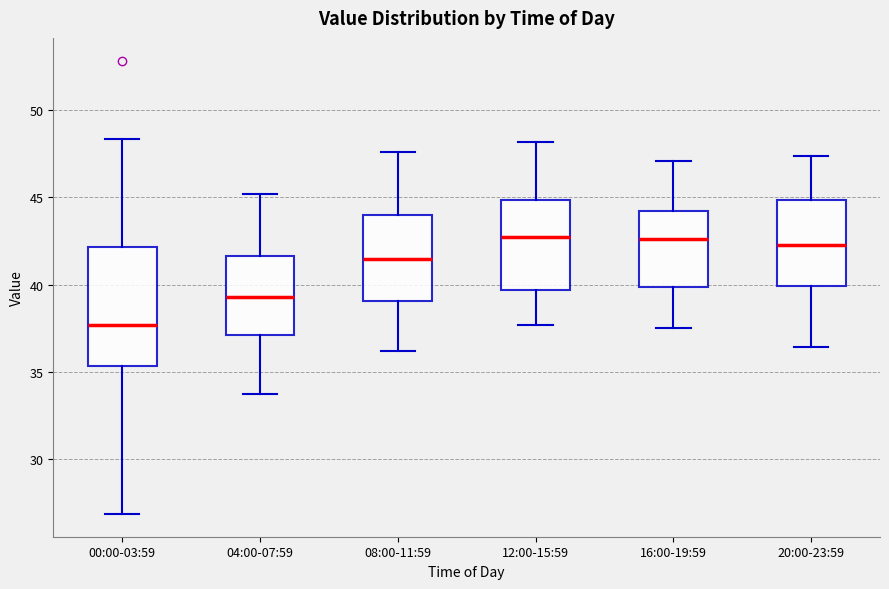

Reading left to right, read every box against the y-axis: the position of its median line, the range the box covers, and the ends of its whiskers. The values are not printed on the chart, so give them approximately, as read against the axis.

00:00-03:59: median 37.5, box 35.5 to 42.0, whiskers 27.0 to 48.5
04:00-07:59: median 39.5, box 37.0 to 41.5, whiskers 33.5 to 45.0
08:00-11:59: median 41.5, box 39.0 to 44.0, whiskers 36.0 to 47.5
12:00-15:59: median 42.5, box 39.5 to 45.0, whiskers 37.5 to 48.0
16:00-19:59: median 42.5, box 40.0 to 44.0, whiskers 37.5 to 47.0
20:00-23:59: median 42.5, box 40.0 to 45.0, whiskers 36.5 to 47.5